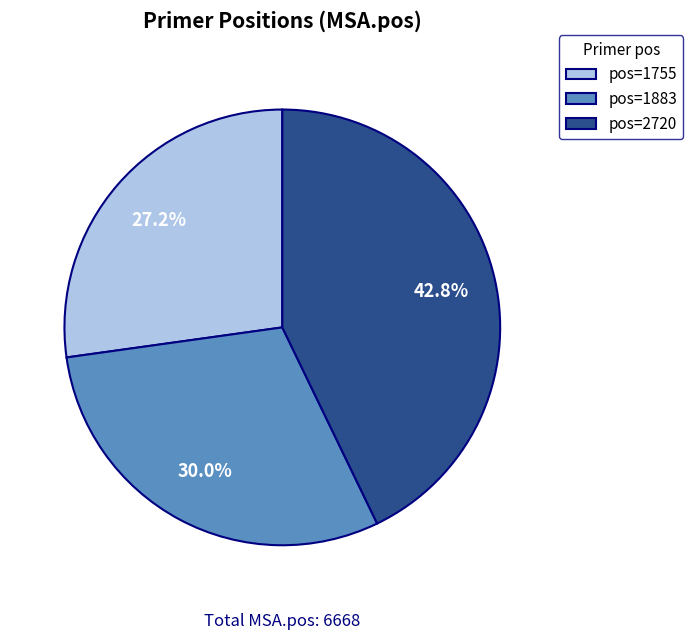

Rank the categories by value from lowest to highest.

pos=1755, pos=1883, pos=2720